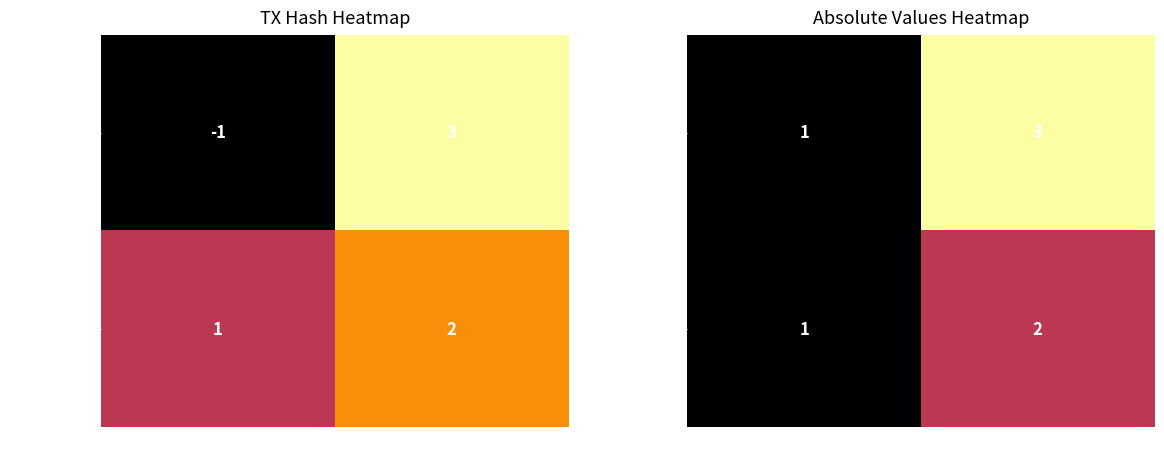

Rank the series by their average value, from lowest to highest.

e2b225…c7, 7b557cc…48e